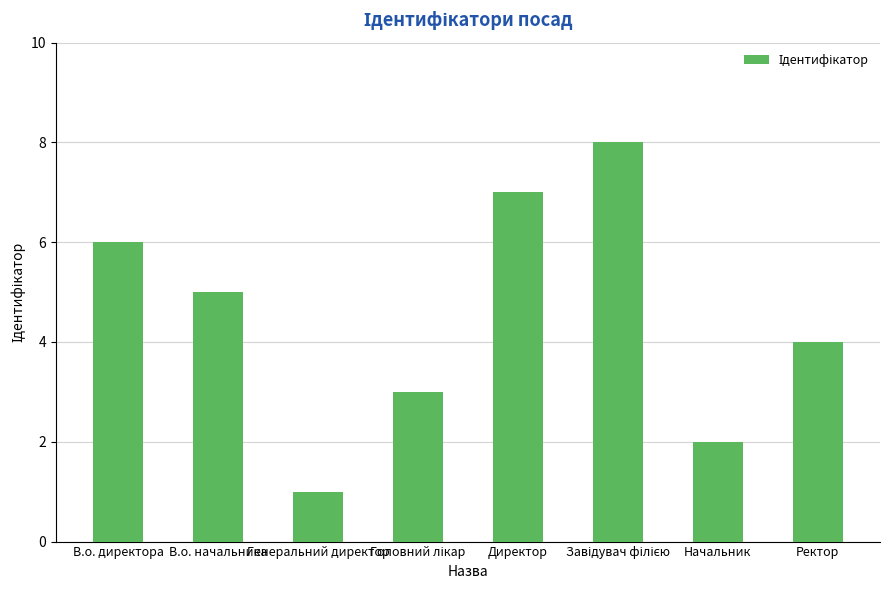

Does the chart contain stacked bars?

No